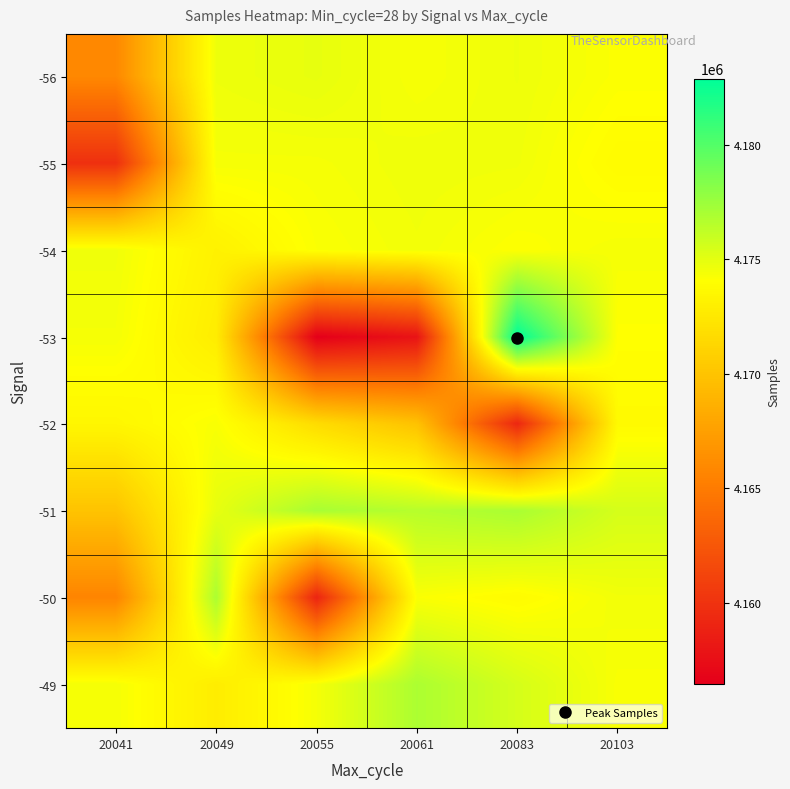

List the series in order of their peak value, lowest first.

-52, -54, -55, -56, -50, -49, -51, -53